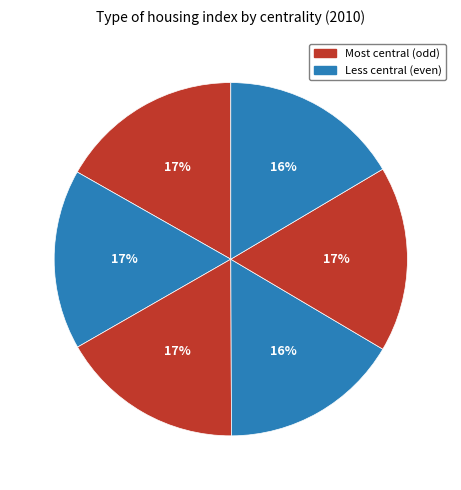

Count the number of slices in the pie.

6